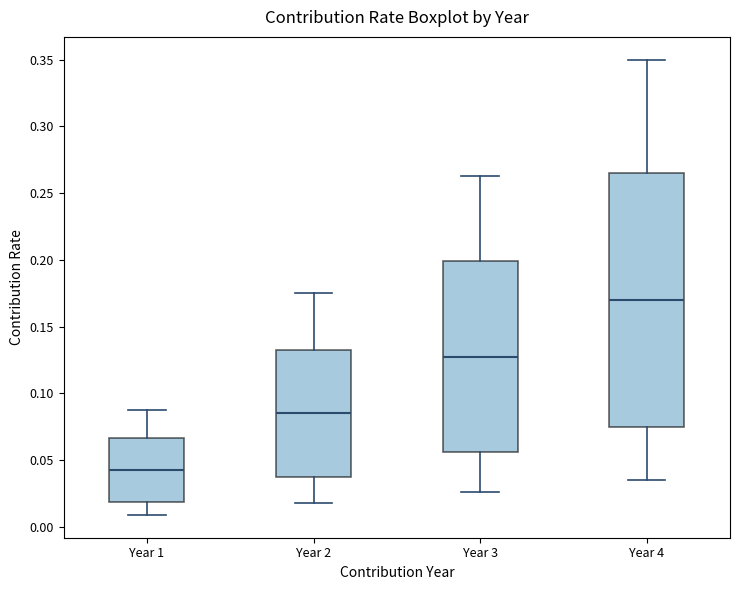

Which box has the highest median line?

Year 4